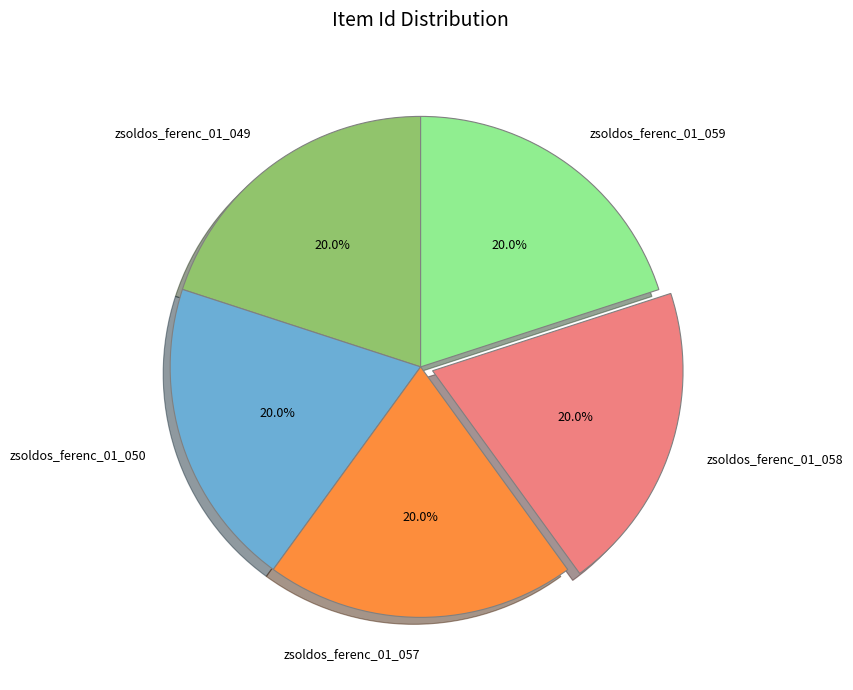

Count the number of slices in the pie.

5